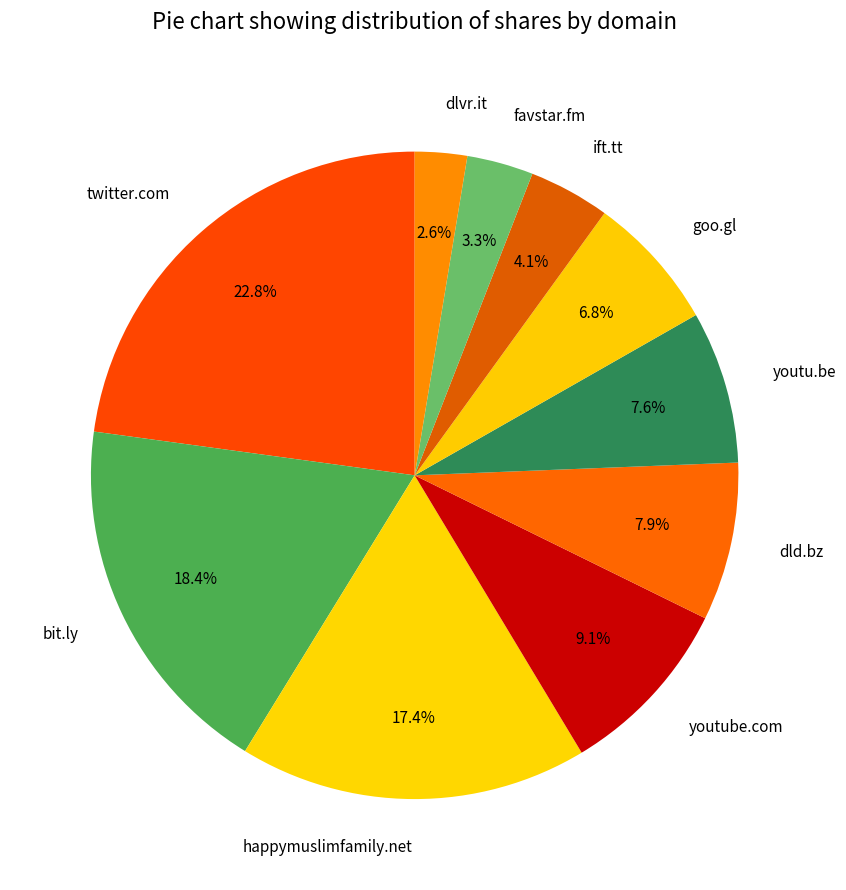

Which has a higher value, goo.gl or dld.bz?

dld.bz